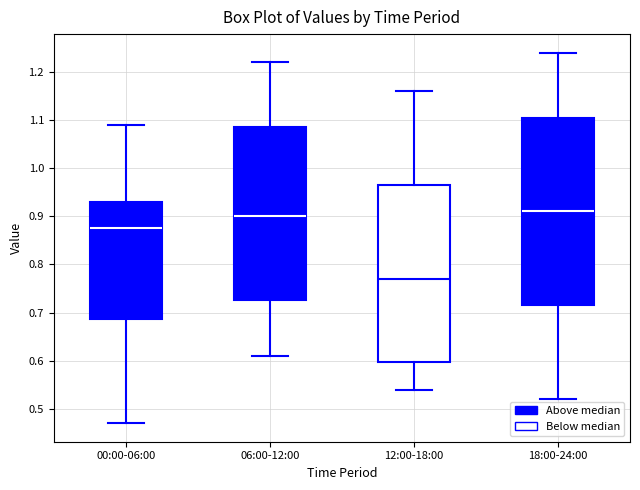

Where does the lower whisker of the box for 00:00-06:00 end on the y-axis? The values are not printed on the chart, so give them approximately, as read against the axis.

0.47